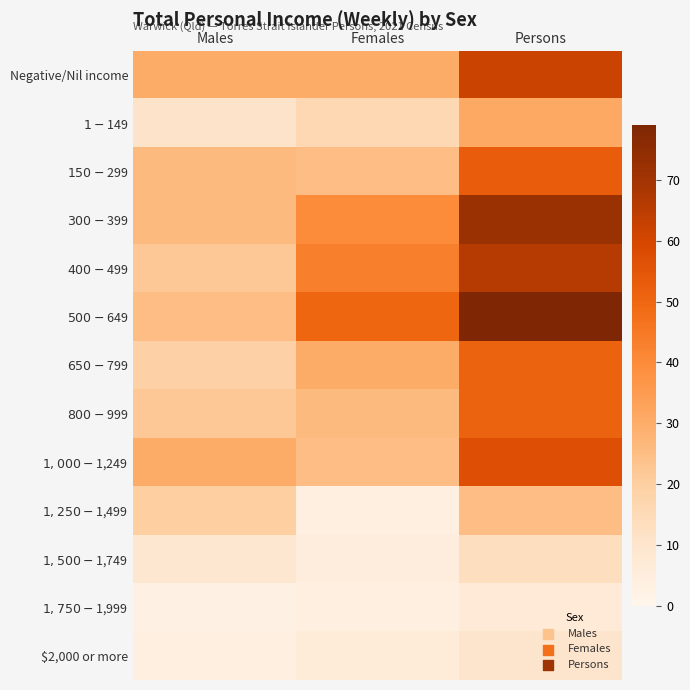

Reading left to right, transcribe all the data shown in this chart.

Negative/Nil income: Males=30	Females=30	Persons=62
$1-$149: Males=11	Females=16	Persons=31
$150-$299: Males=26	Females=25	Persons=53
$300-$399: Males=26	Females=40	Persons=72
$400-$499: Males=22	Females=43	Persons=66
$500-$649: Males=25	Females=50	Persons=79
$650-$799: Males=19	Females=30	Persons=51
$800-$999: Males=22	Females=26	Persons=51
$1,000-$1,249: Males=30	Females=25	Persons=57
$1,250-$1,499: Males=20	Females=4	Persons=25
$1,500-$1,749: Males=9	Females=5	Persons=13
$1,750-$1,999: Males=3	Females=4	Persons=7
$2,000 or more: Males=4	Females=6	Persons=10